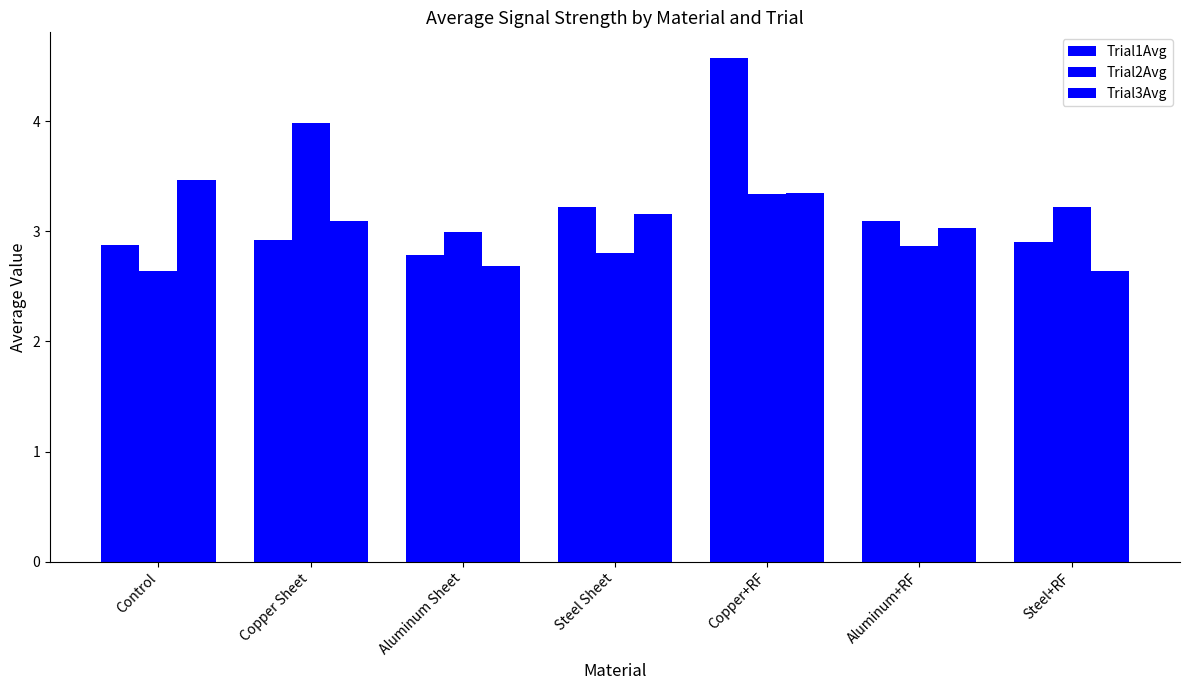

What is the difference between the Trial2Avg values at Aluminum+RF and Copper+RF?

0.5